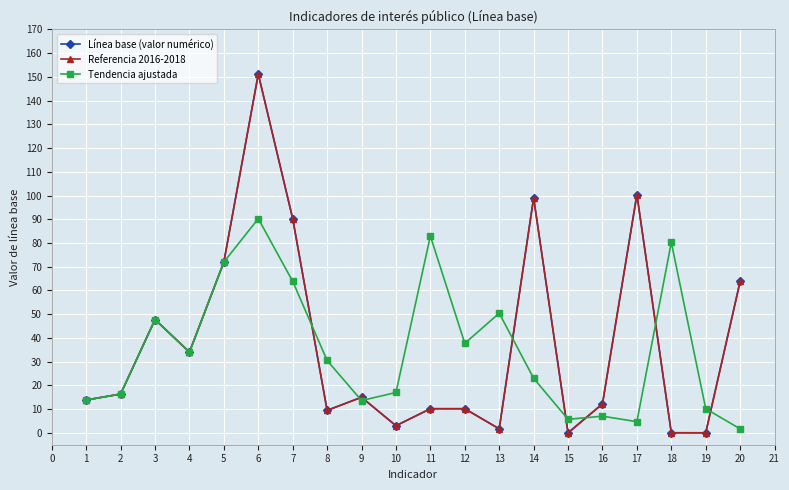

In Tendencia ajustada, how many points are lower than both neighbors (excluding endpoints)?

5